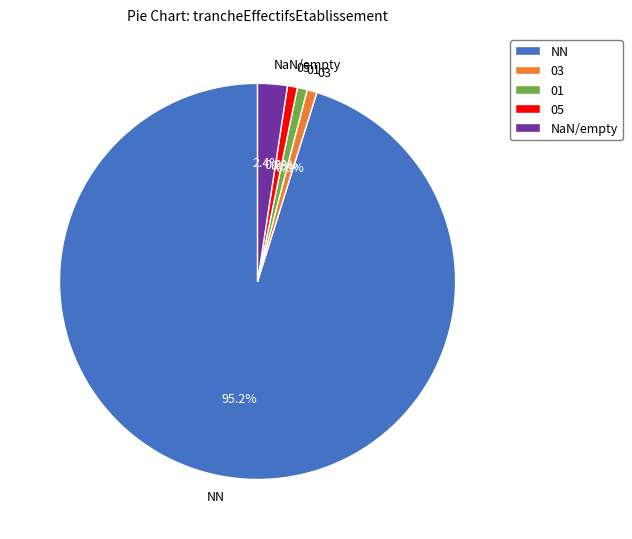

Is NN the majority of the pie?

Yes